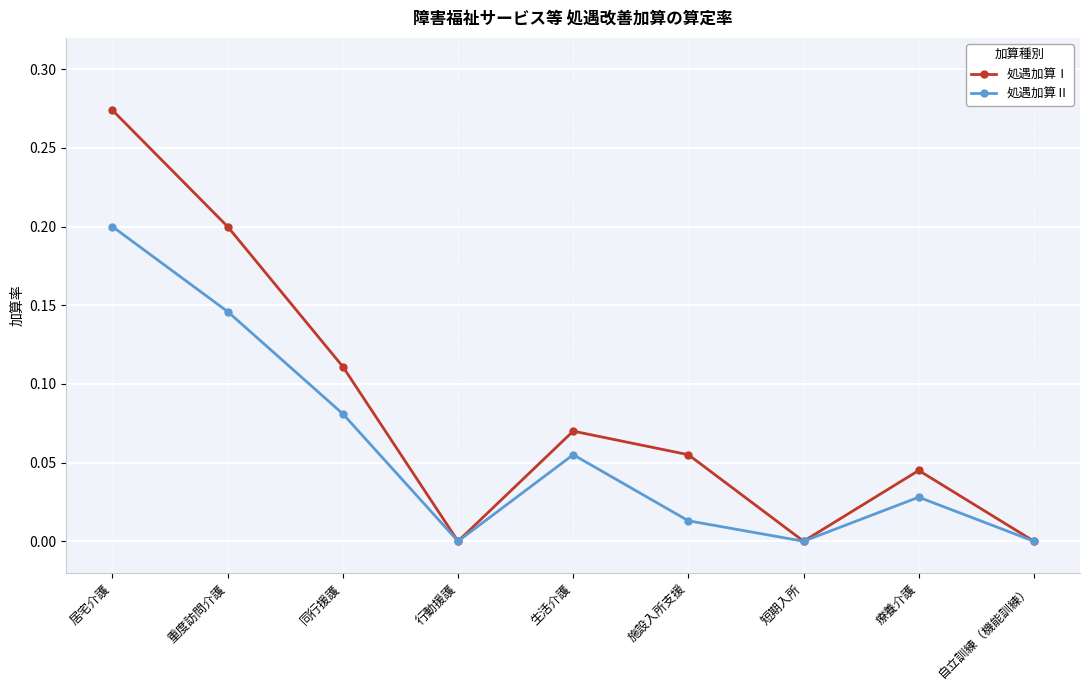

Rank the series by their maximum value, from highest to lowest.

処遇加算Ⅰ, 処遇加算Ⅱ